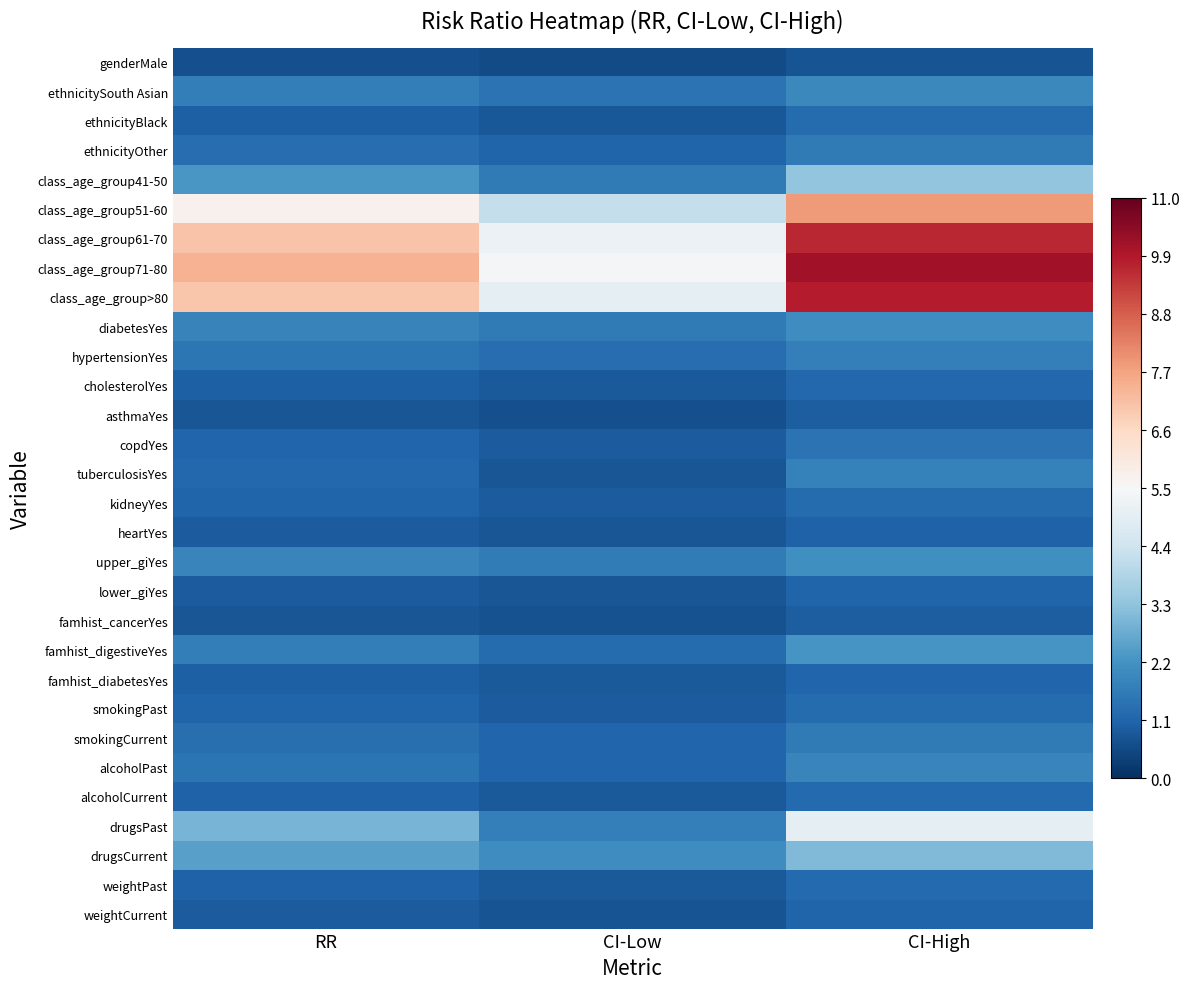

Reading left to right, list all the values displayed in this chart.

genderMale: RR=0.7	CI-Low=0.6	CI-High=0.8
ethnicitySouth Asian: RR=1.7	CI-Low=1.5	CI-High=1.9
ethnicityBlack: RR=1.0	CI-Low=0.8	CI-High=1.2
ethnicityOther: RR=1.3	CI-Low=1.1	CI-High=1.6
class_age_group41-50: RR=2.3	CI-Low=1.6	CI-High=3.3
class_age_group51-60: RR=5.7	CI-Low=4.2	CI-High=7.8
class_age_group61-70: RR=7.1	CI-Low=5.2	CI-High=9.6
class_age_group71-80: RR=7.4	CI-Low=5.4	CI-High=10.1
class_age_group>80: RR=7.0	CI-Low=5.0	CI-High=9.8
diabetesYes: RR=1.8	CI-Low=1.6	CI-High=2.1
hypertensionYes: RR=1.5	CI-Low=1.3	CI-High=1.8
cholesterolYes: RR=1.0	CI-Low=0.9	CI-High=1.2
asthmaYes: RR=0.8	CI-Low=0.7	CI-High=1.0
copdYes: RR=1.1	CI-Low=0.9	CI-High=1.4
tuberculosisYes: RR=1.2	CI-Low=0.8	CI-High=1.8
kidneyYes: RR=1.1	CI-Low=0.9	CI-High=1.3
heartYes: RR=0.9	CI-Low=0.8	CI-High=1.1
upper_giYes: RR=1.9	CI-Low=1.6	CI-High=2.1
lower_giYes: RR=0.9	CI-Low=0.8	CI-High=1.1
famhist_cancerYes: RR=0.8	CI-Low=0.7	CI-High=1.0
famhist_digestiveYes: RR=1.7	CI-Low=1.3	CI-High=2.2
famhist_diabetesYes: RR=1.0	CI-Low=0.9	CI-High=1.2
smokingPast: RR=1.1	CI-Low=0.9	CI-High=1.2
smokingCurrent: RR=1.3	CI-Low=1.1	CI-High=1.6
alcoholPast: RR=1.5	CI-Low=1.2	CI-High=1.9
alcoholCurrent: RR=1.0	CI-Low=0.9	CI-High=1.2
drugsPast: RR=3.0	CI-Low=1.8	CI-High=5.0
drugsCurrent: RR=2.5	CI-Low=2.1	CI-High=3.1
weightPast: RR=1.1	CI-Low=0.9	CI-High=1.2
weightCurrent: RR=0.9	CI-Low=0.8	CI-High=1.1